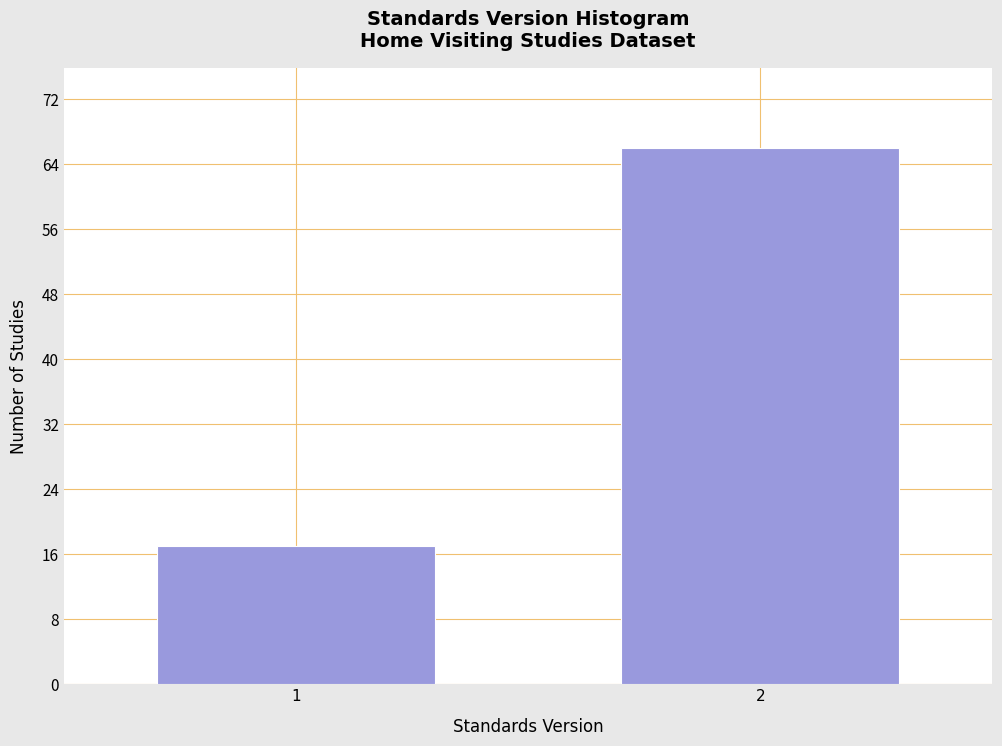

Reading right to left, what are all the values shown in this chart?

2=66	1=17